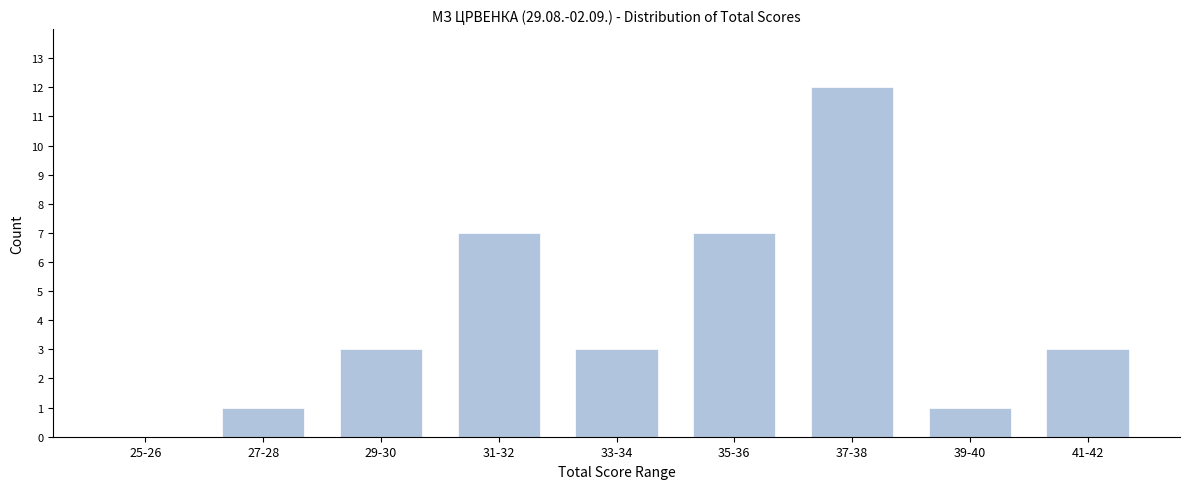

Reading left to right, what are all the values shown in this chart?

25-26=0	27-28=1	29-30=3	31-32=7	33-34=3	35-36=7	37-38=12	39-40=1	41-42=3